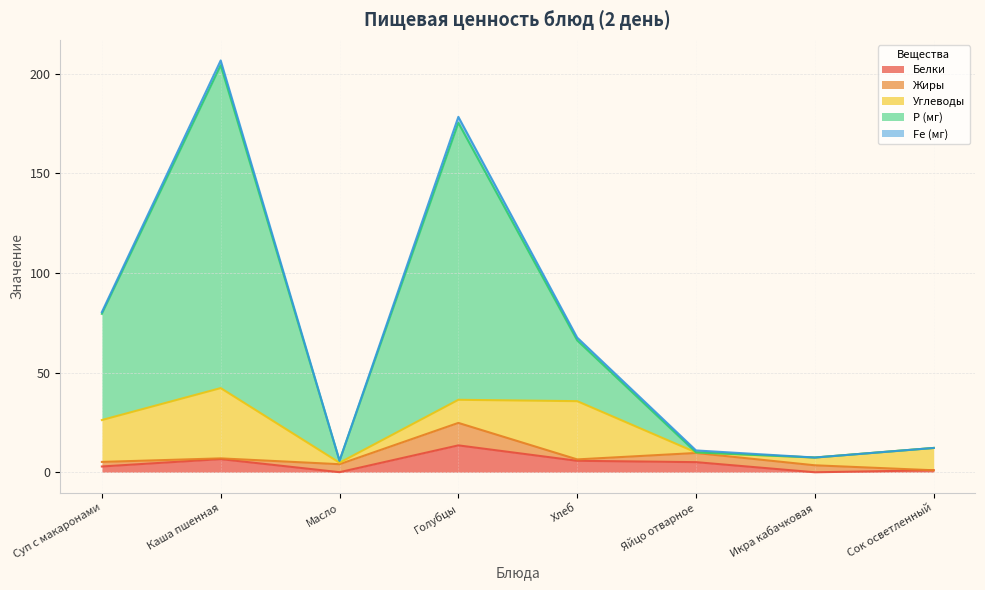

Does the chart have visible grid lines?

Yes